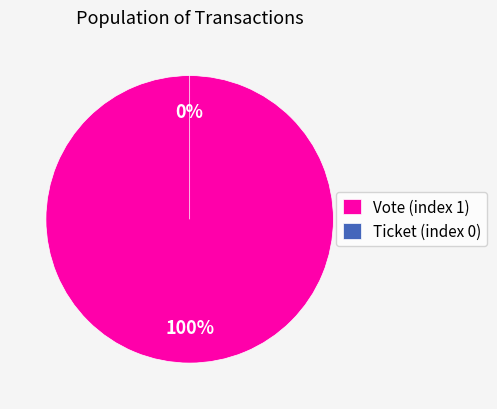

Which category accounts for the majority?

Vote (index 1)